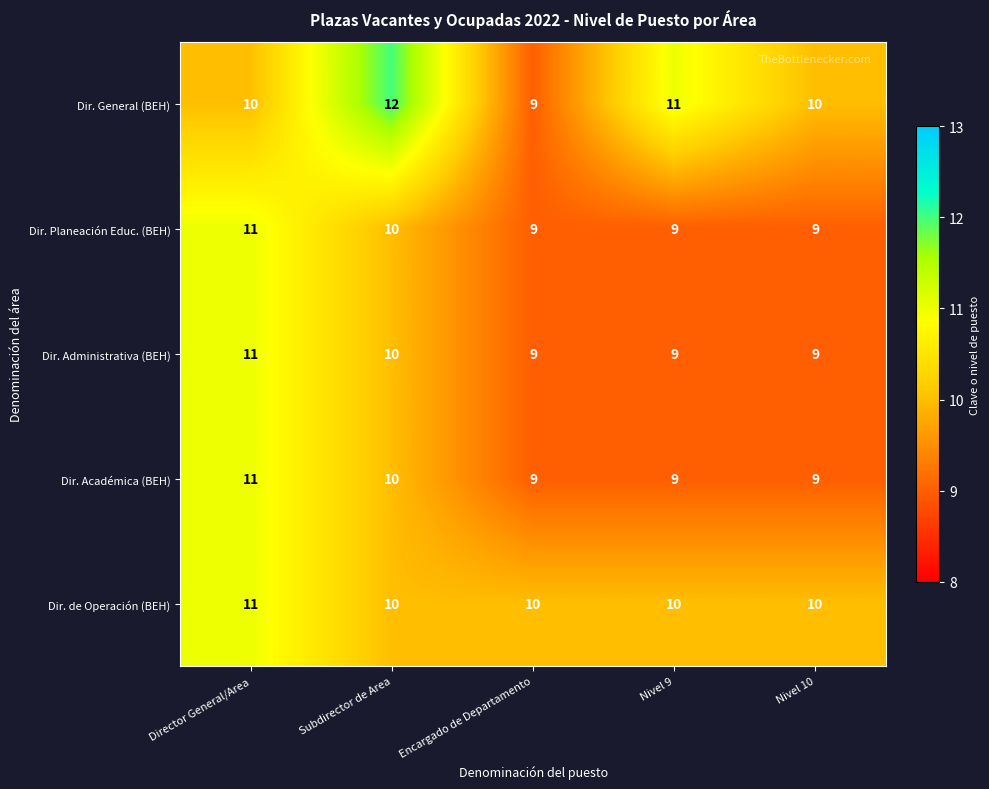

What is the sum of all Dir. Planeación Educ. (BEH) values?

48